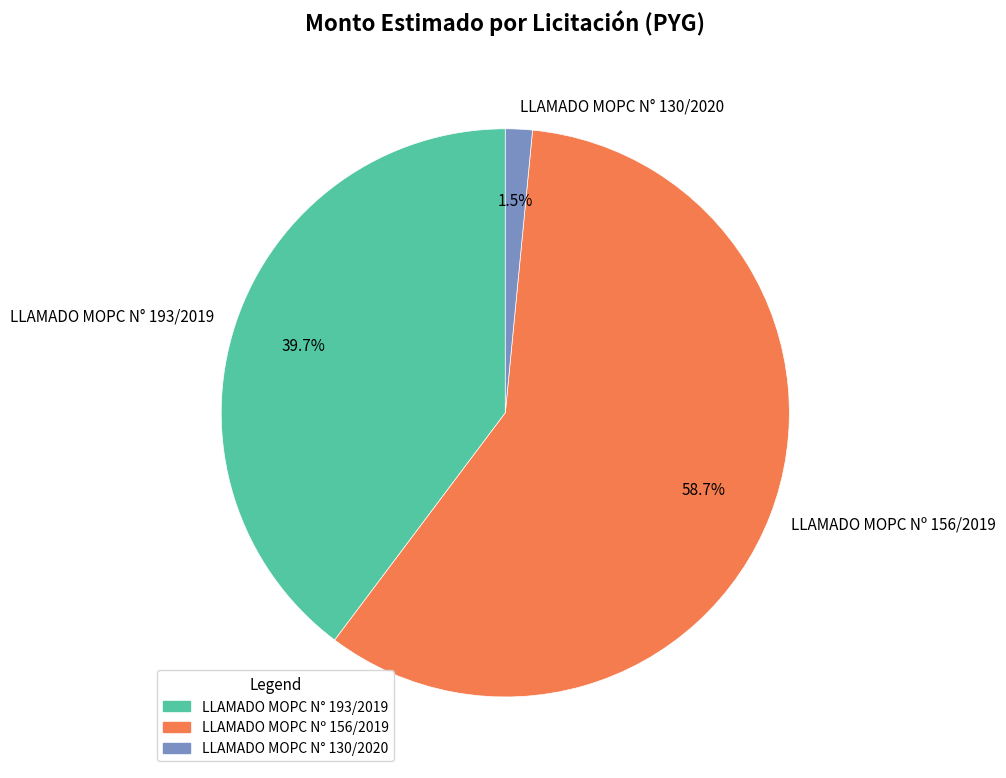

How much of the chart is everything except LLAMADO MOPC N° 193/2019?

60.3%